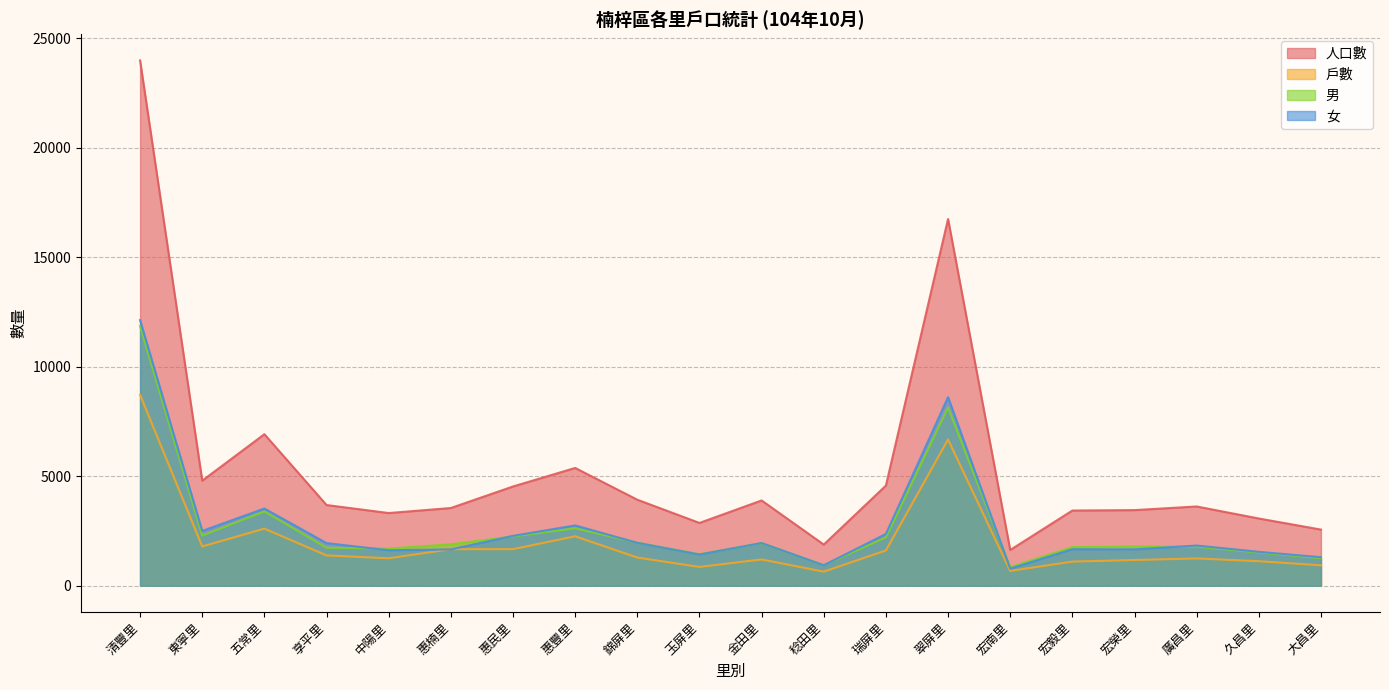

How many interior local valleys does the 人口數 series have?

5